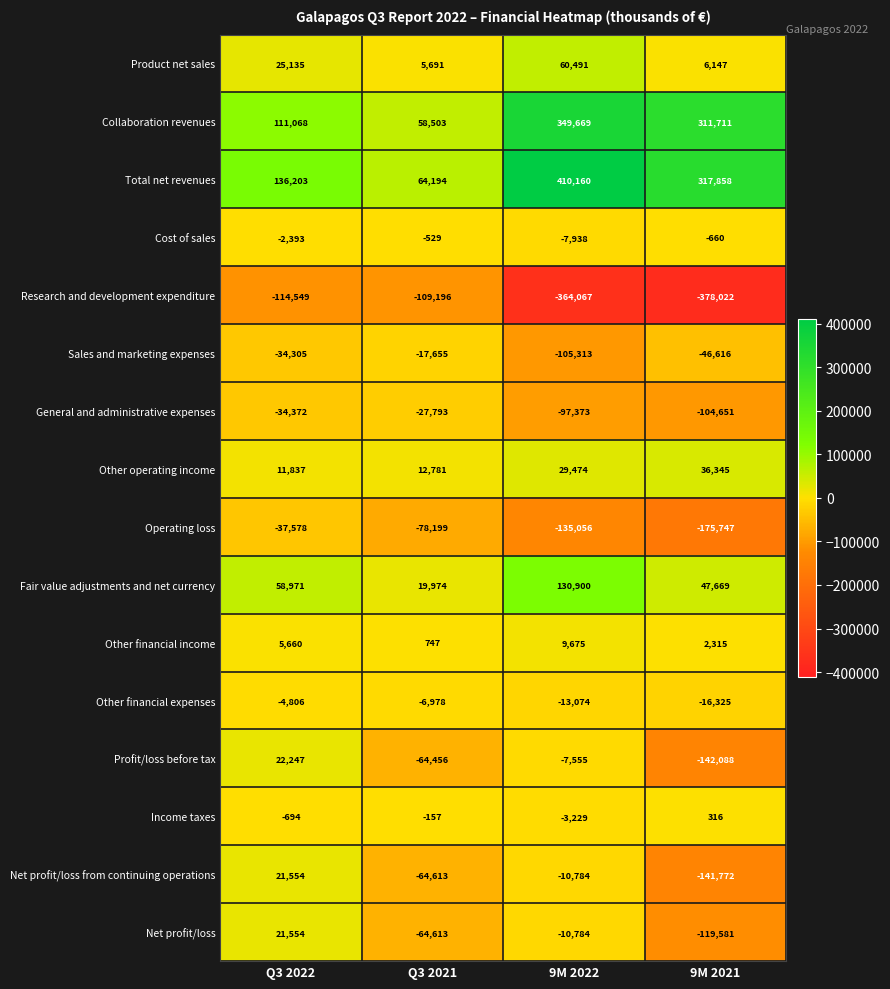

What is the total value across all series at Q3 2022?

185532